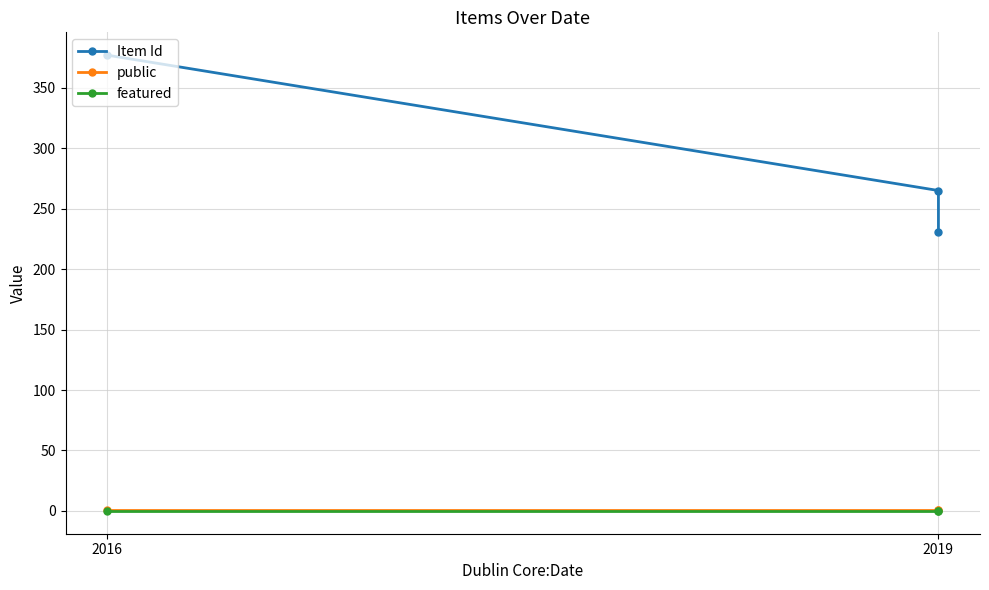

True or false: featured has a value of 0 at 2019.

True